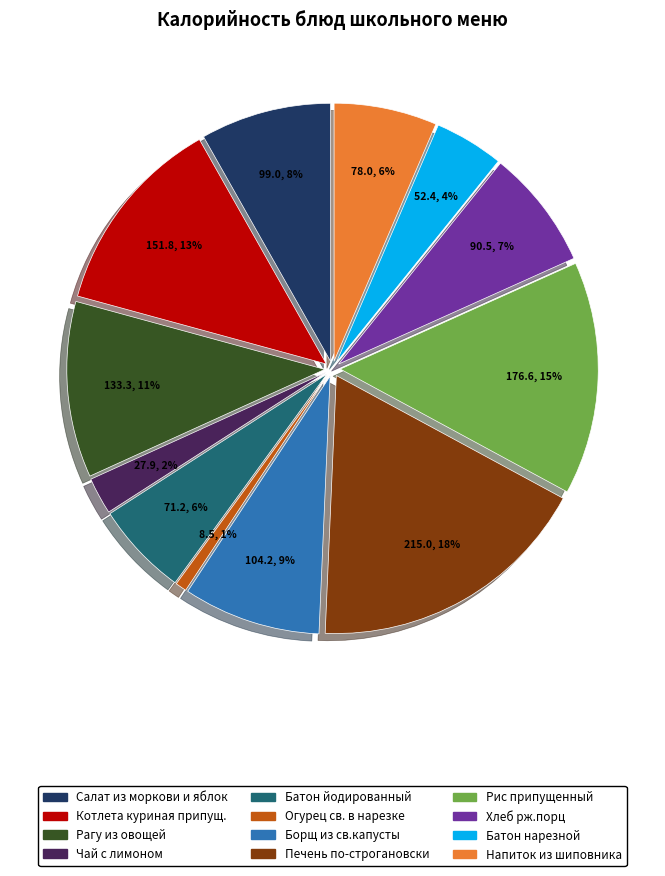

Does Огурец св. в нарезке account for over 50% of the chart?

No